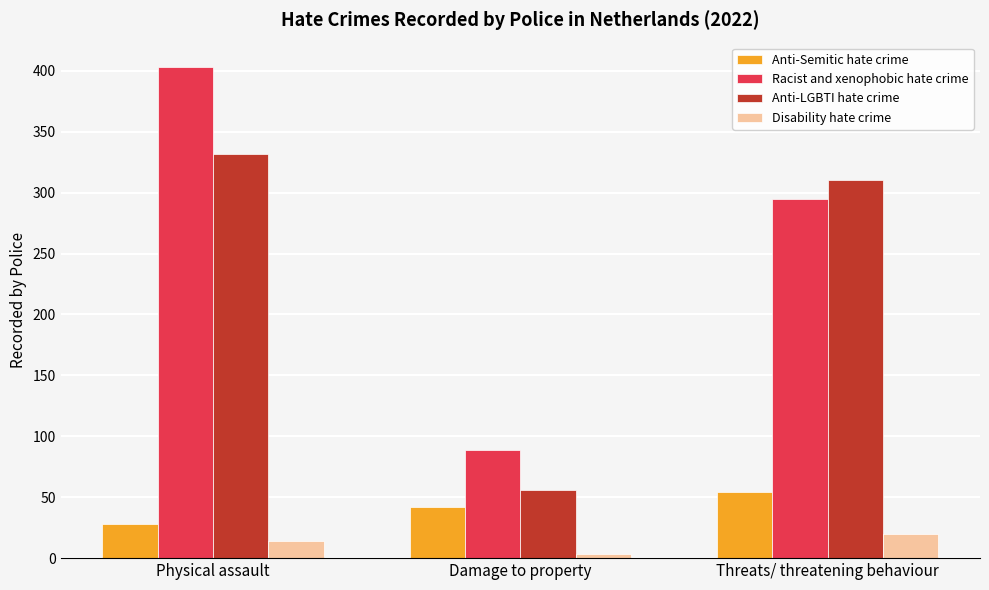

What are all the series names shown in the legend?

Anti-Semitic hate crime, Racist and xenophobic hate crime, Anti-LGBTI hate crime, Disability hate crime